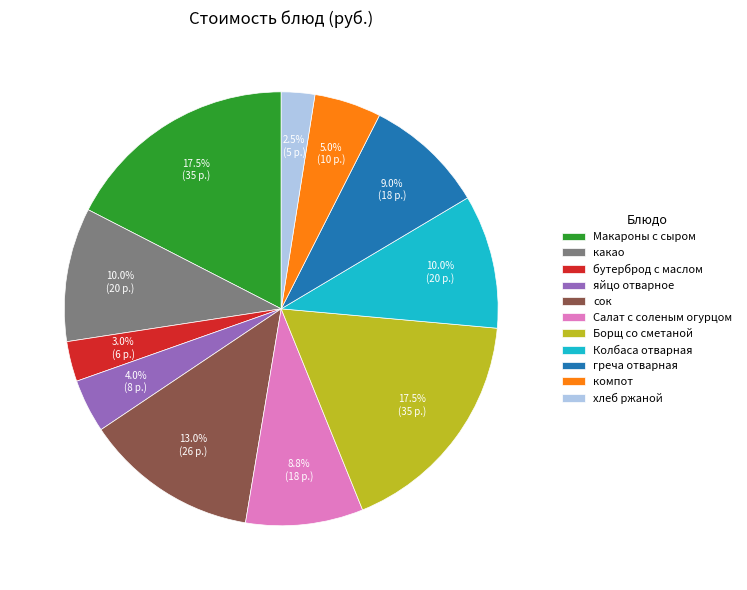

Is there any slice that represents more than half of the pie?

No